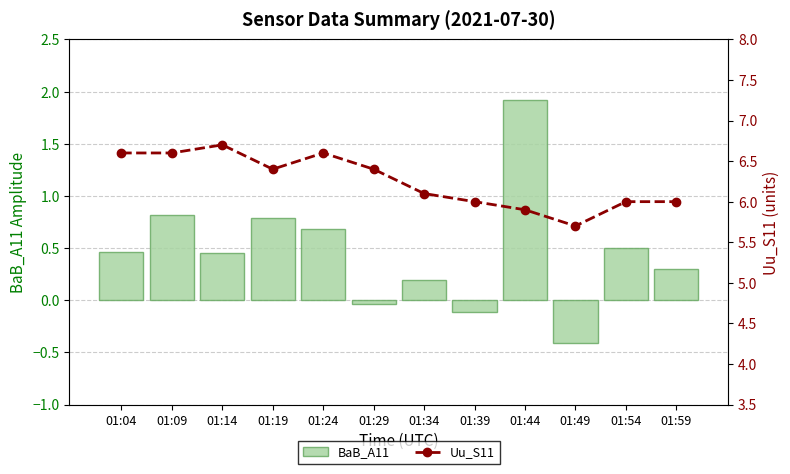

What value does the BaB_A11 series have at 01:49?

-0.4